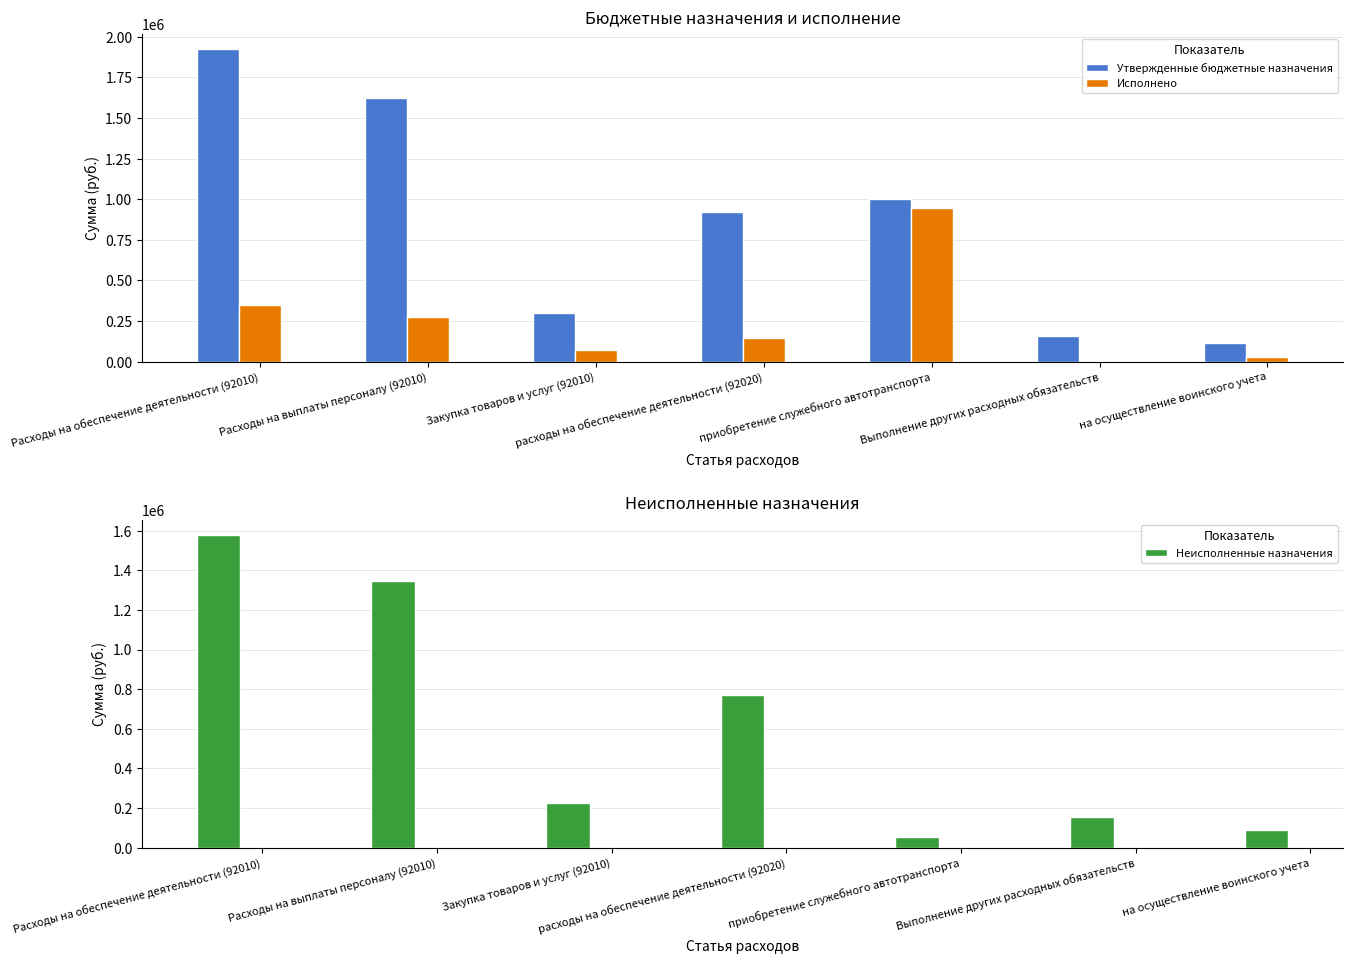

Reading left to right, transcribe all the data shown in this chart.

Утвержденные бюджетные назначения: Расходы на обеспечение деятельности (92010)=1923600.0	Расходы на выплаты персоналу (92010)=1625300.0	Закупка товаров и услуг (92010)=297300.0	расходы на обеспечение деятельности (92020)=920200.0	приобретение служебного автотранспорта=1000000.0	Выполнение других расходных обязательств=155000.0	на осуществление воинского учета=113300.0
Исполнено: Расходы на обеспечение деятельности (92010)=347599.3	Расходы на выплаты персоналу (92010)=277504.3	Закупка товаров и услуг (92010)=70095.0	расходы на обеспечение деятельности (92020)=147319.9	приобретение служебного автотранспорта=945000.0	Выполнение других расходных обязательств=0.0	на осуществление воинского учета=25521.8
Неисполненные назначения: Расходы на обеспечение деятельности (92010)=1576000.7	Расходы на выплаты персоналу (92010)=1347795.7	Закупка товаров и услуг (92010)=227205.0	расходы на обеспечение деятельности (92020)=772880.1	приобретение служебного автотранспорта=55000.0	Выполнение других расходных обязательств=155000.0	на осуществление воинского учета=87778.2